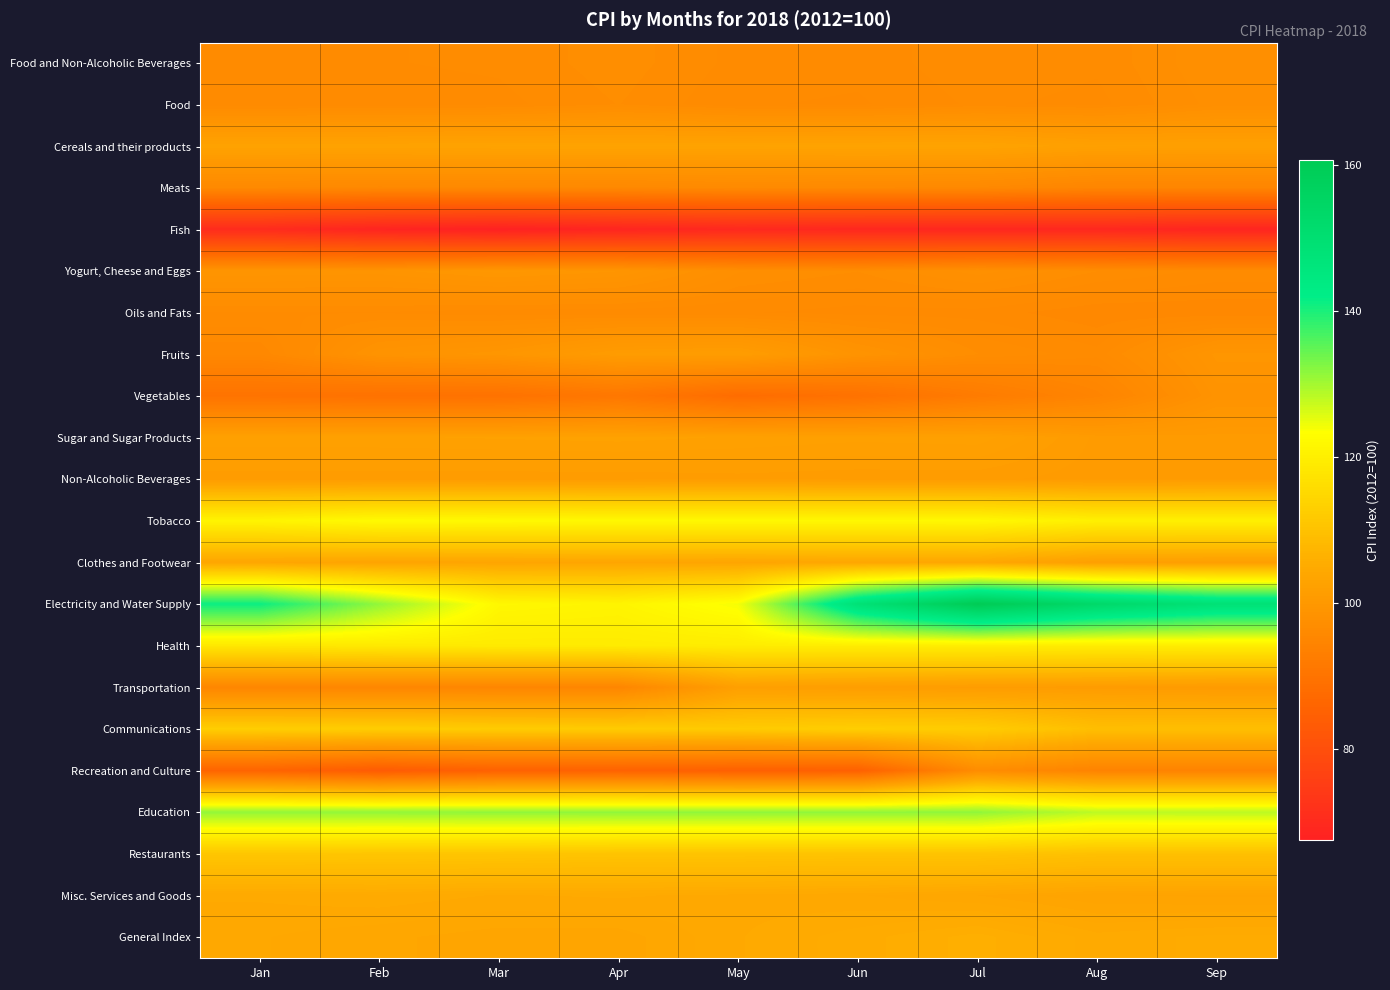

What is the spread (max minus min) of values at Feb?

62.9